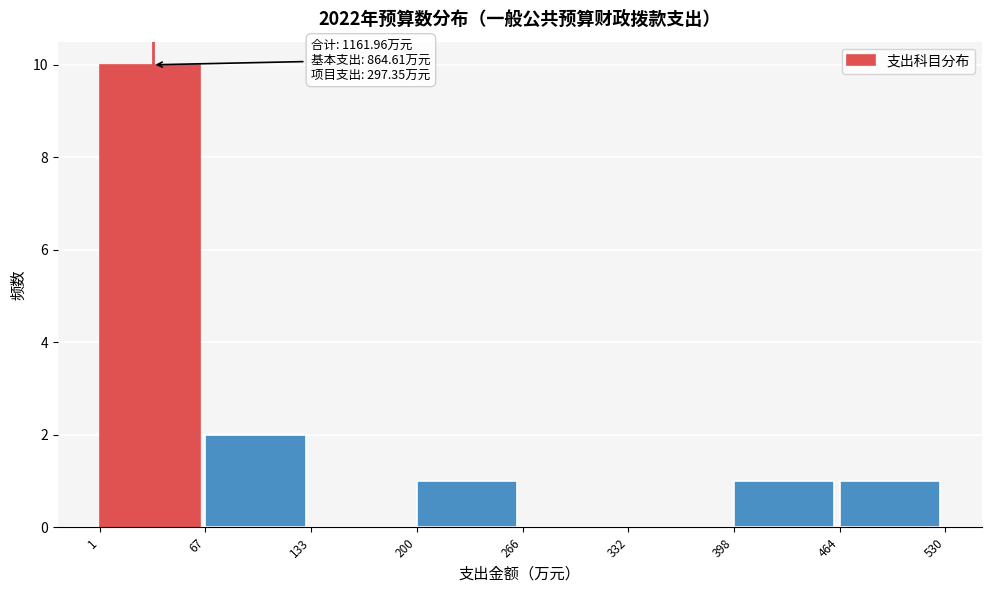

Over which range of the x-axis is the bar tallest?

1 to 67